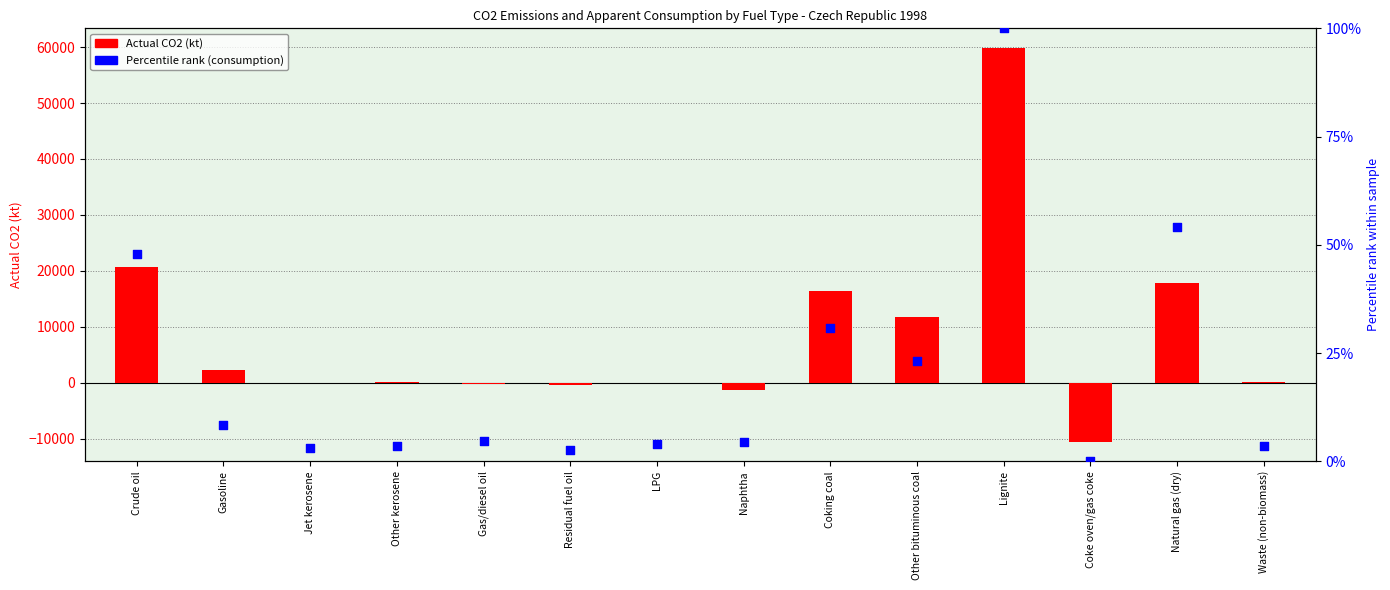

Is the value of Actual CO2 (kt) at Coking coal greater than the value of Percentile rank (consumption) at Gasoline?

Yes